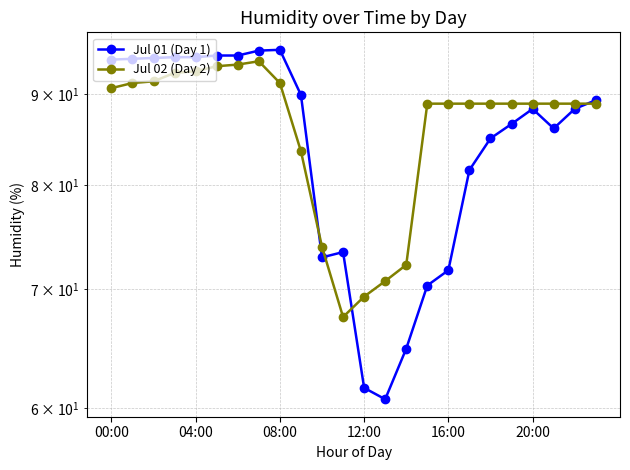

Rank the series at 04:00 from lowest to highest value.

Jul 02 (Day 2), Jul 01 (Day 1)